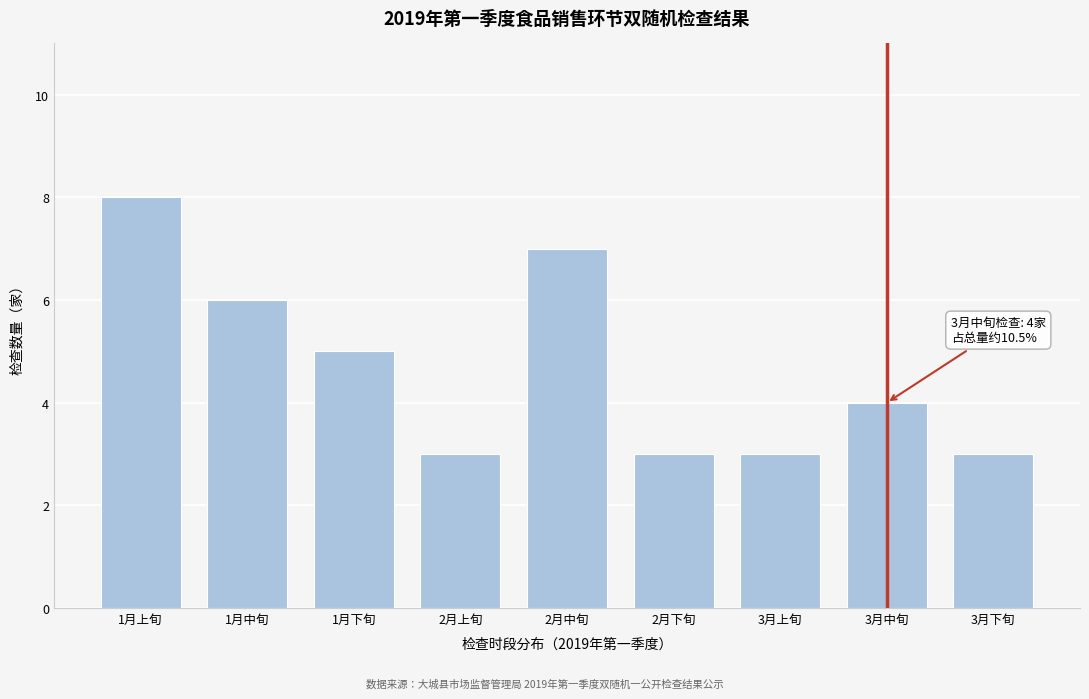

Reading left to right, what are all the values shown in this chart?

8	6	5	3	7	3	3	4	3